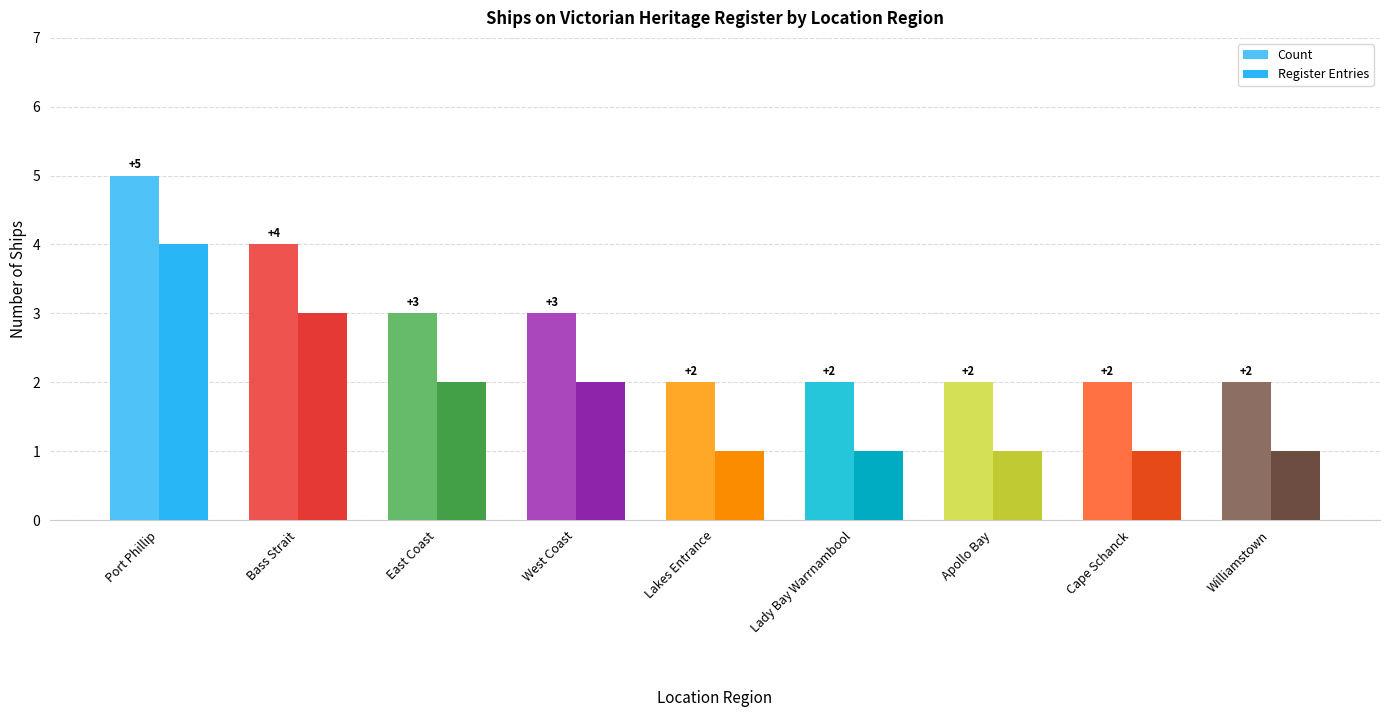

What is the label of the 8th bar from the right?

Bass Strait